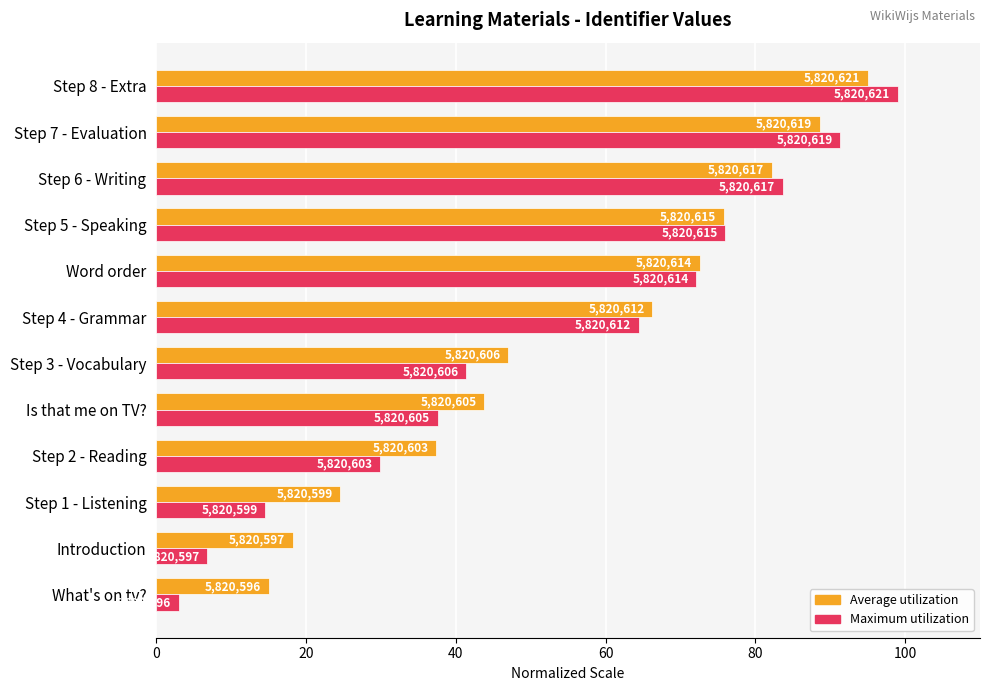

Rank the series by their maximum value, from lowest to highest.

Average utilization, Maximum utilization